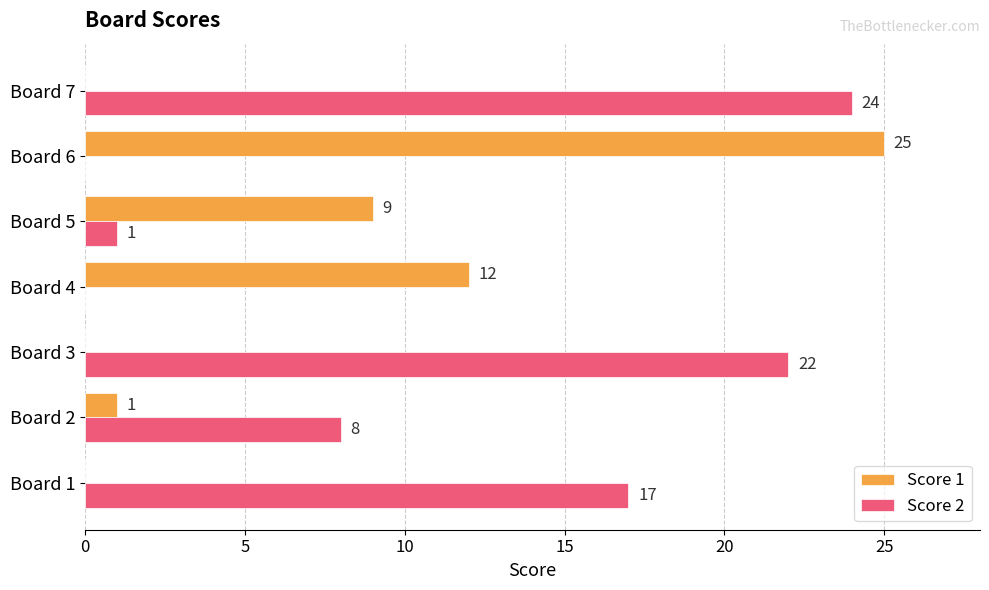

At which label is Score 2 closest to 12?

Board 2